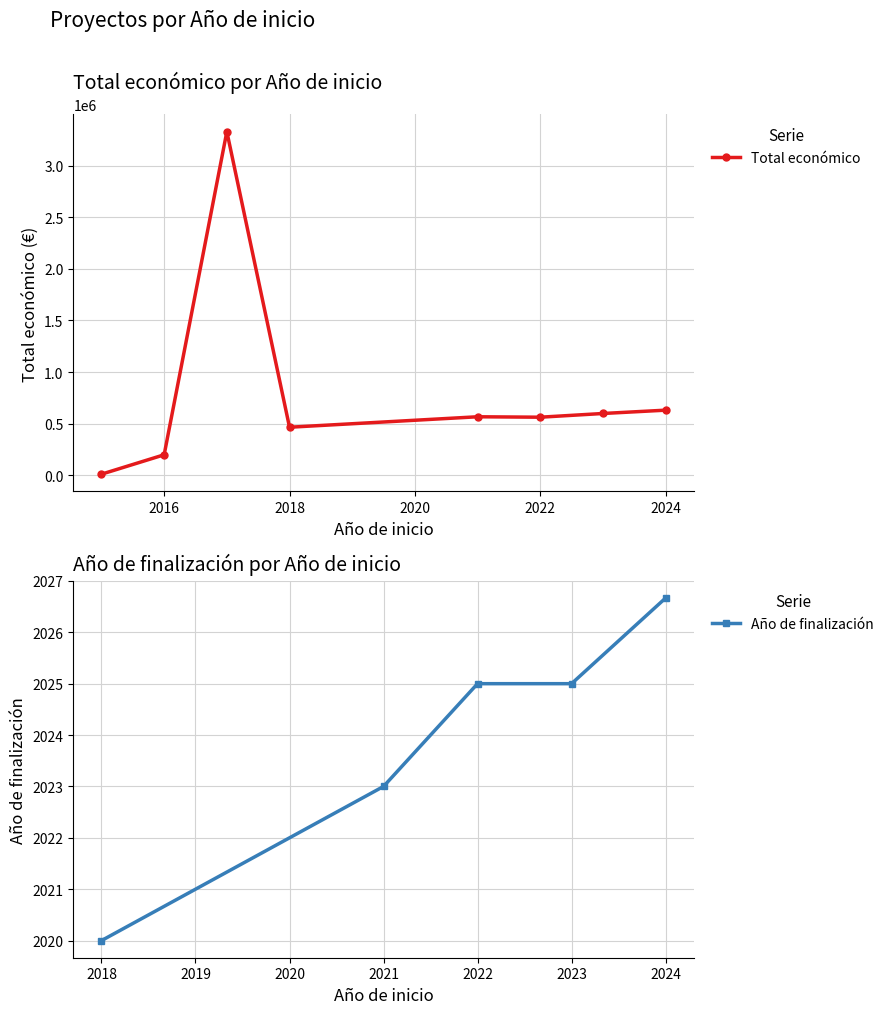

Where is the first local minimum for Total económico?

2018